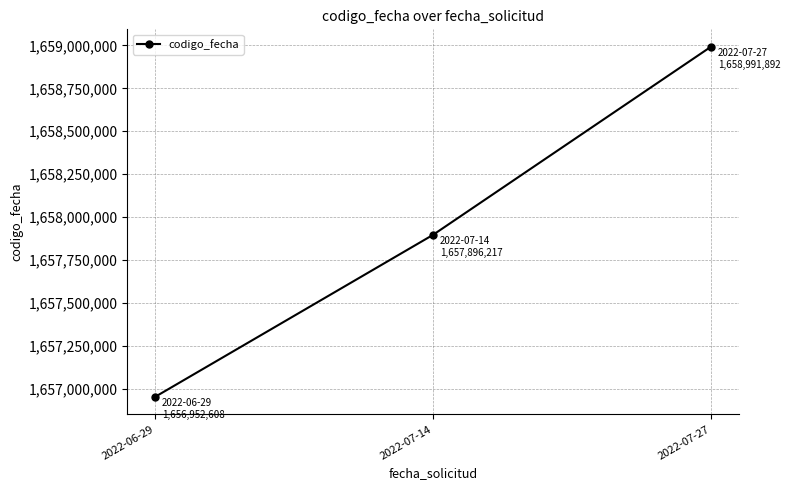

What position from the left is 2022-07-27?

3